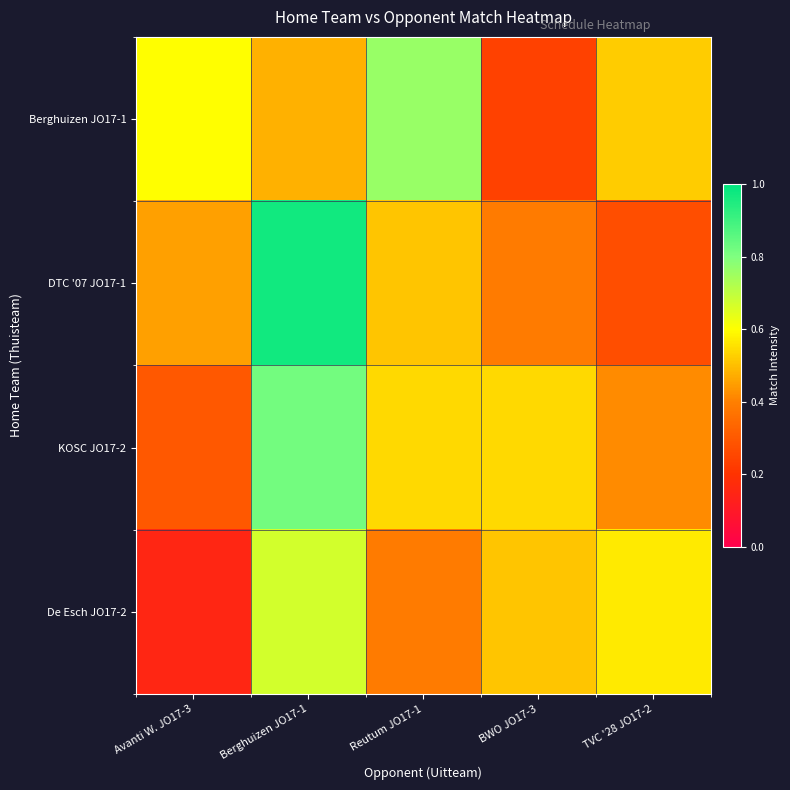

What is the total value across all series at TVC '28 JO17-2?

1.8